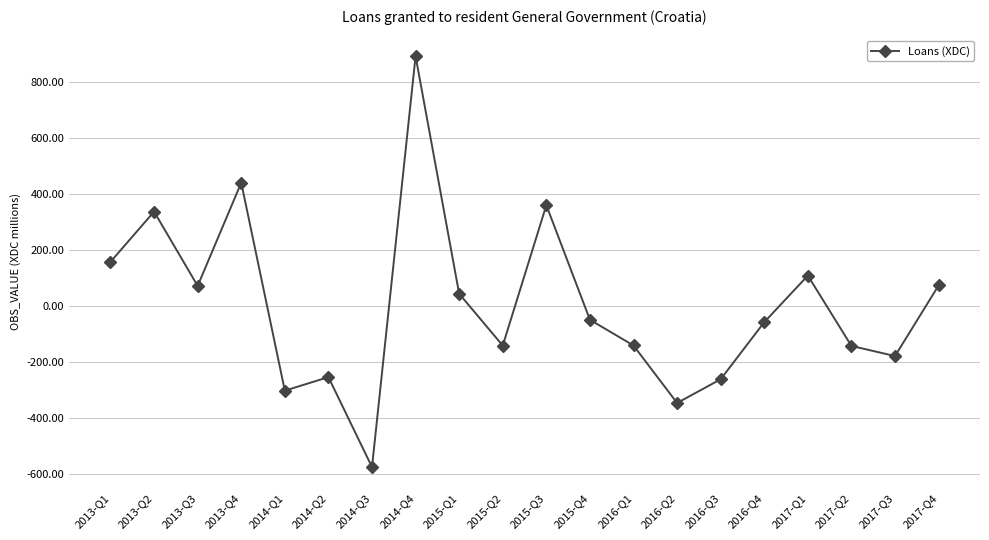

Is this an area chart (filled region under the line)?

No